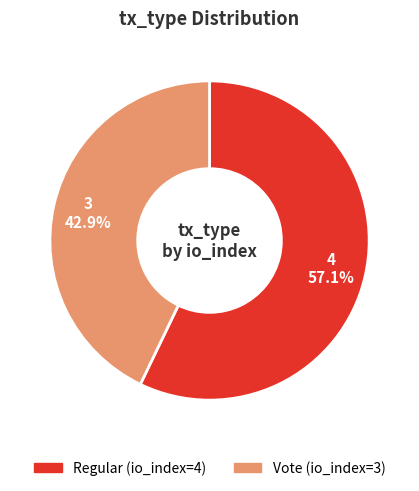

What portion of the pie excludes Vote (io_index=3)?

57.1%